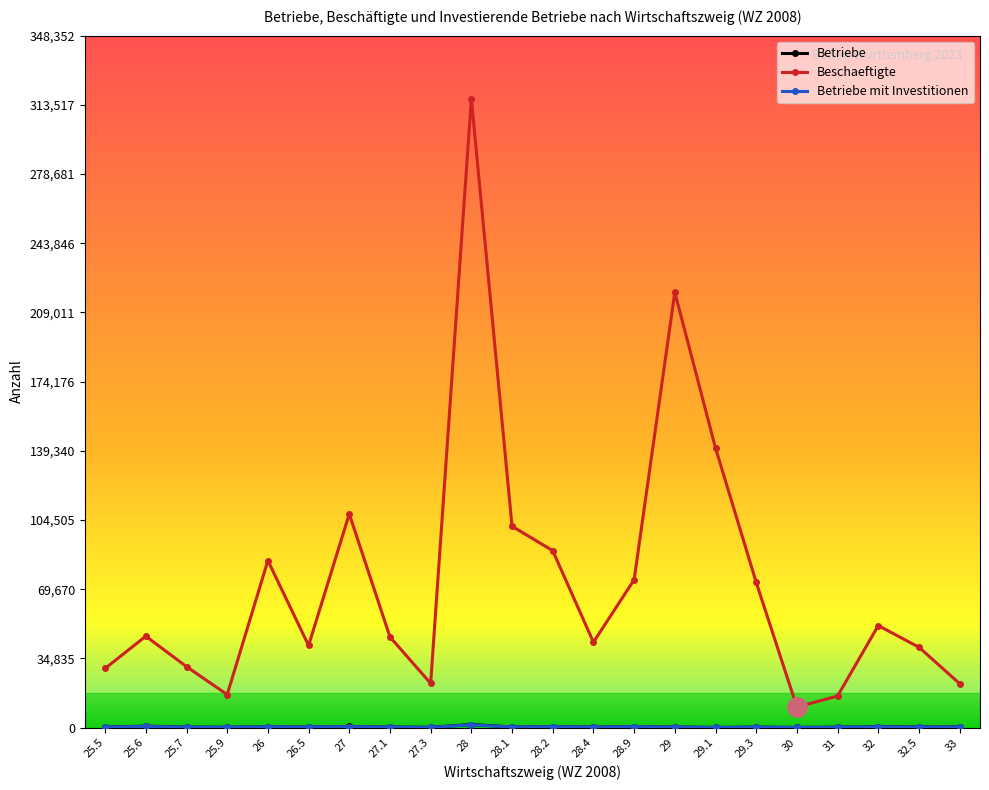

Which series has the largest range (max minus min)?

Beschaeftigte